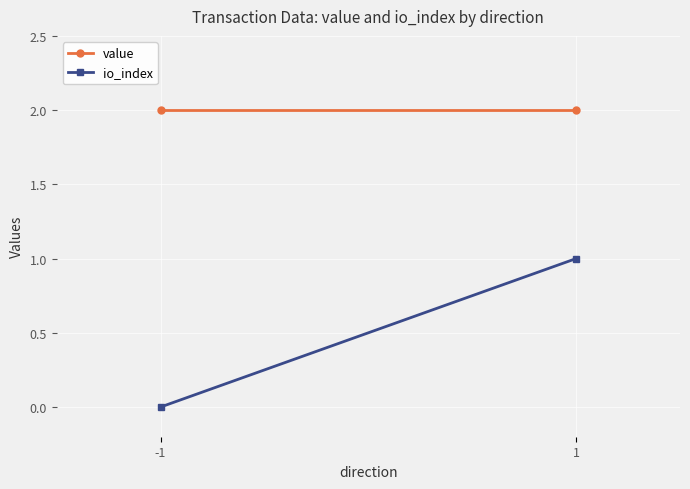

What is the sum of all value values?

4.0